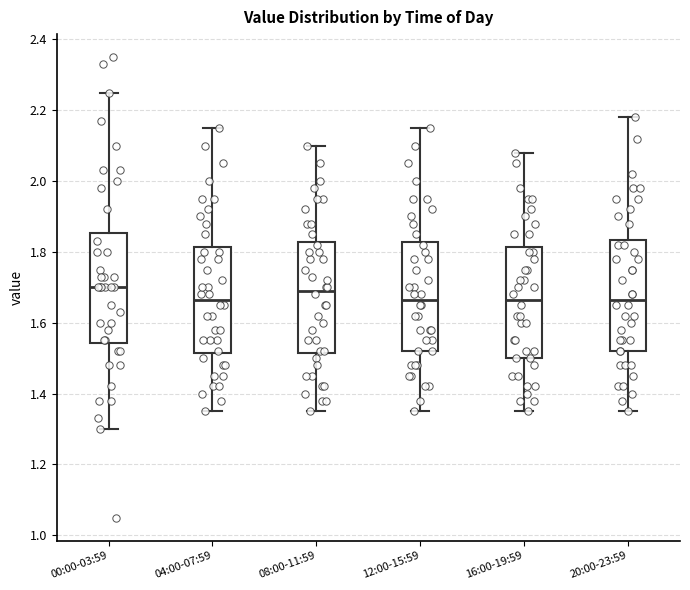

Where does the upper whisker of the box for 00:00-03:59 end on the y-axis? The values are not printed on the chart, so give them approximately, as read against the axis.

2.26